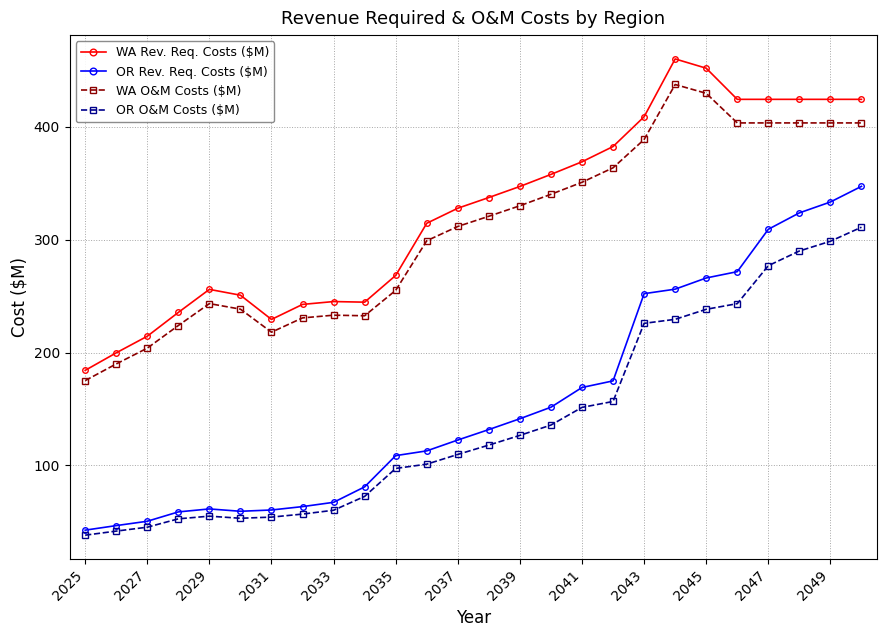

What is the greatest value displayed?

460.1